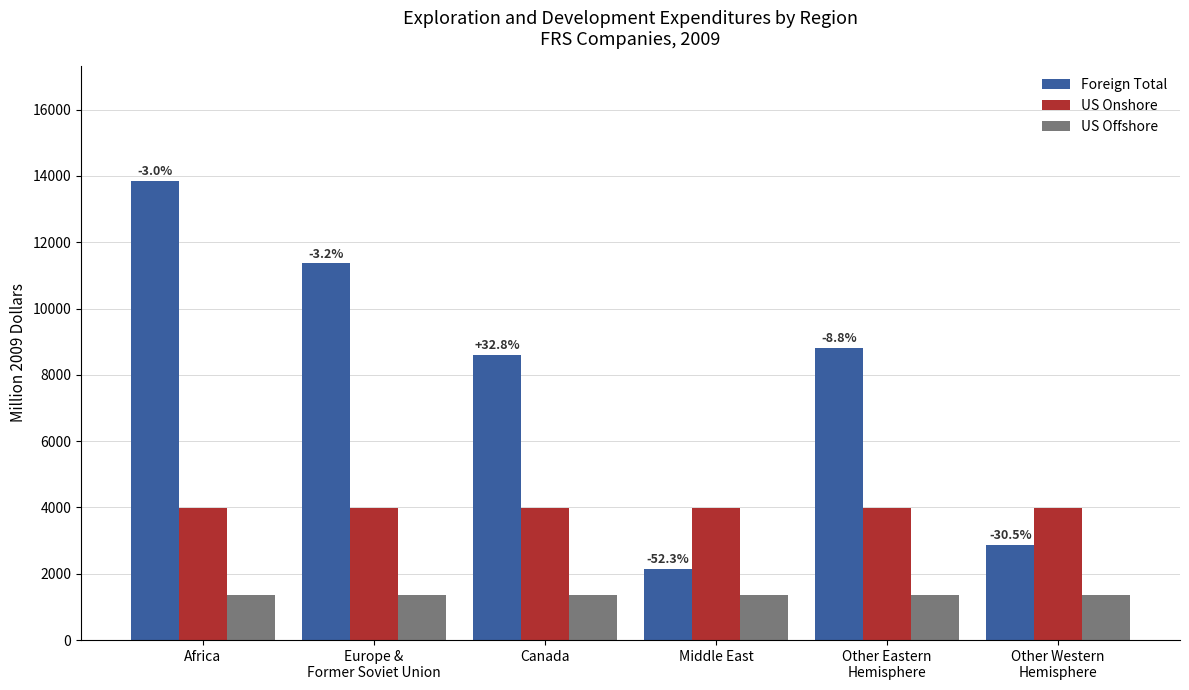

Which series has the largest total across all categories?

Foreign Total